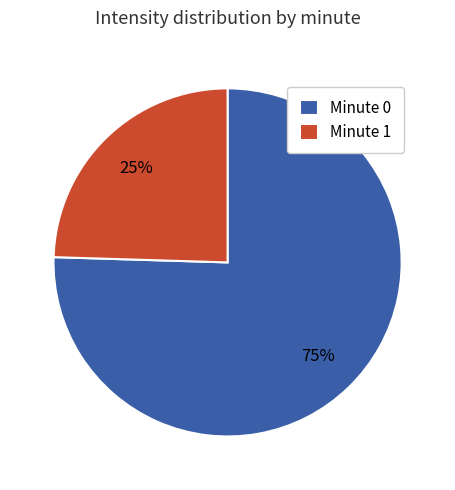

What percentage is the Minute 0 slice, to the nearest percent?

75%